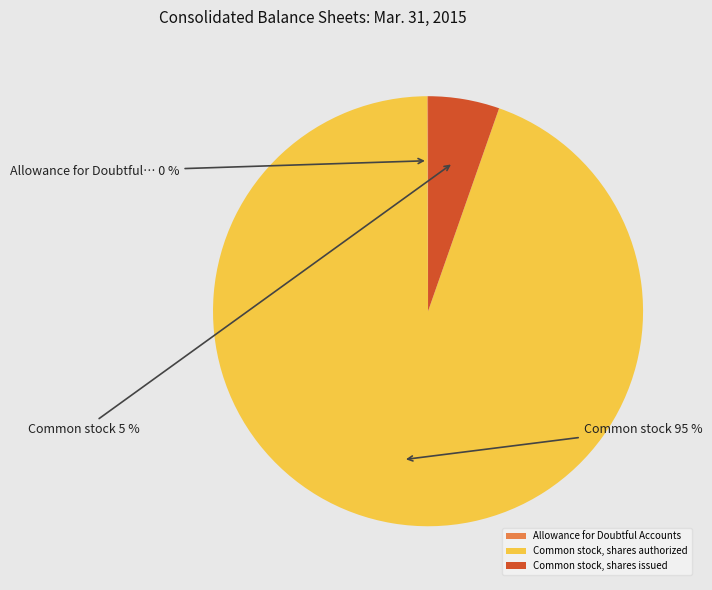

Which slice is the largest?

Common stock, shares authorized